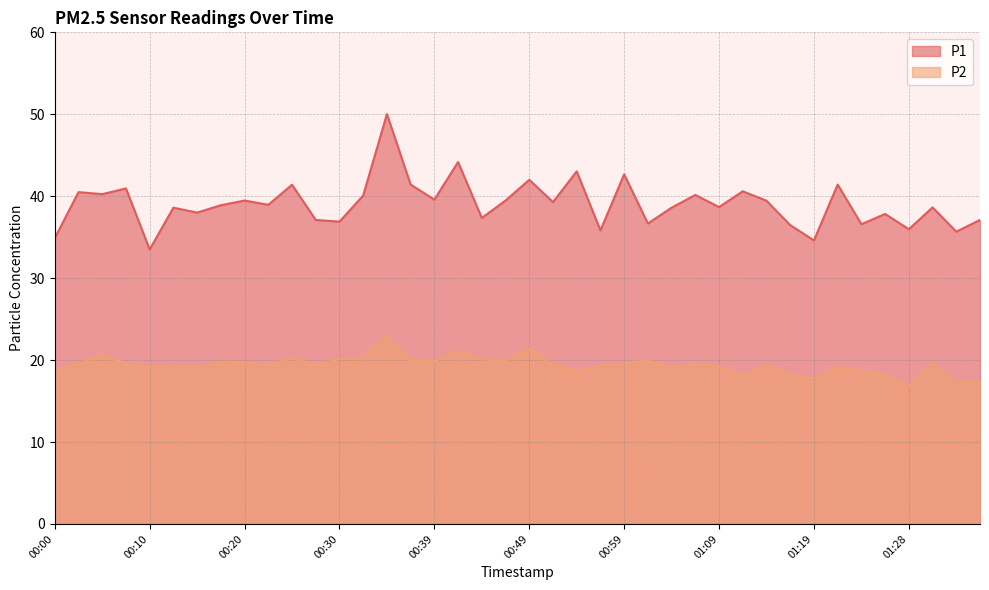

Reading right to left, transcribe all the data shown in this chart.

P1: 01:36=37.1	01:33=35.7	01:31=38.6	01:28=36.0	01:26=37.8	01:24=36.6	01:21=41.4	01:19=34.6	01:16=36.5	01:14=39.5	01:11=40.6	01:09=38.7	01:06=40.1	01:04=38.6	01:01=36.7	00:59=42.7	00:57=35.8	00:54=43.0	00:52=39.3	00:49=42.0	00:47=39.5	00:44=37.4	00:42=44.2	00:39=39.6	00:37=41.4	00:34=50.0	00:32=40.1	00:30=36.9	00:27=37.1	00:25=41.4	00:22=39.0	00:20=39.5	00:17=38.9	00:15=38.0	00:12=38.6	00:10=33.5	00:08=41.0	00:05=40.2	00:03=40.5	00:00=34.9
P2: 01:36=17.4	01:33=17.4	01:31=19.6	01:28=16.8	01:26=18.2	01:24=18.6	01:21=19.2	01:19=17.7	01:16=18.3	01:14=19.4	01:11=18.2	01:09=19.2	01:06=19.6	01:04=19.1	01:01=19.9	00:59=19.6	00:57=19.4	00:54=18.7	00:52=19.5	00:49=21.4	00:47=19.9	00:44=20.1	00:42=21.1	00:39=19.9	00:37=20.0	00:34=22.9	00:32=20.3	00:30=20.1	00:27=19.4	00:25=20.2	00:22=19.4	00:20=19.8	00:17=19.8	00:15=19.1	00:12=19.4	00:10=19.1	00:08=19.6	00:05=20.6	00:03=19.6	00:00=18.8